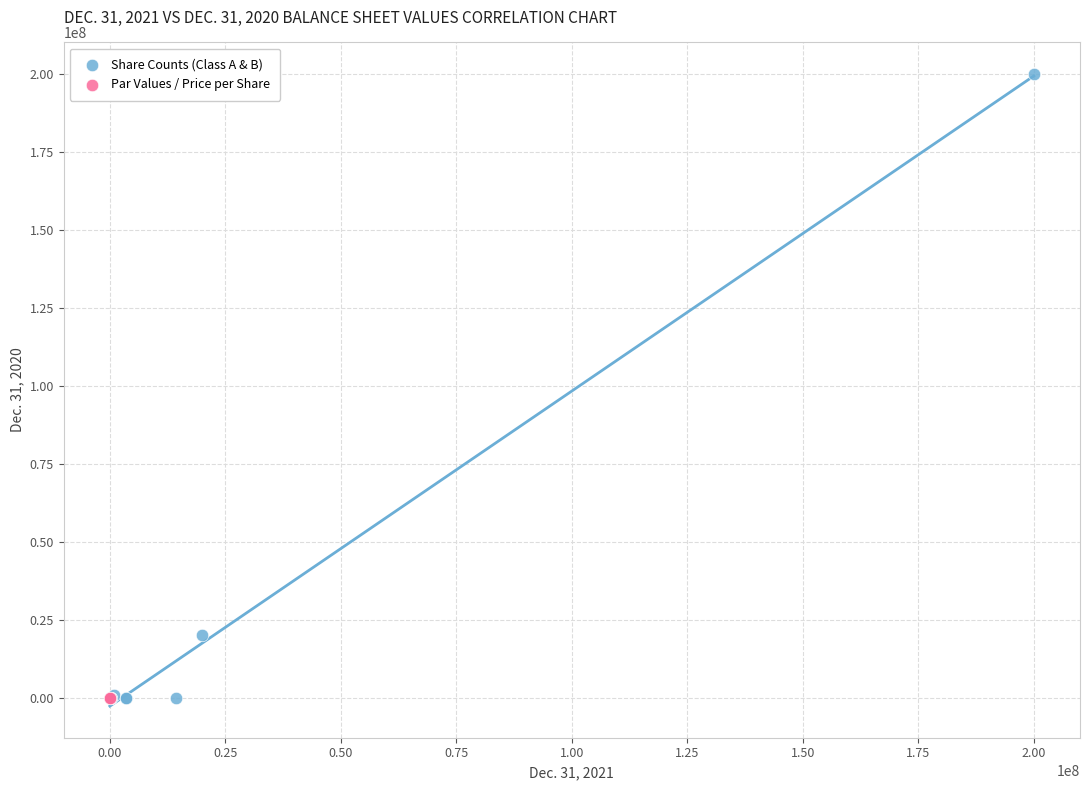

Which series contains the highest Y value?

Share Counts (Class A & B)